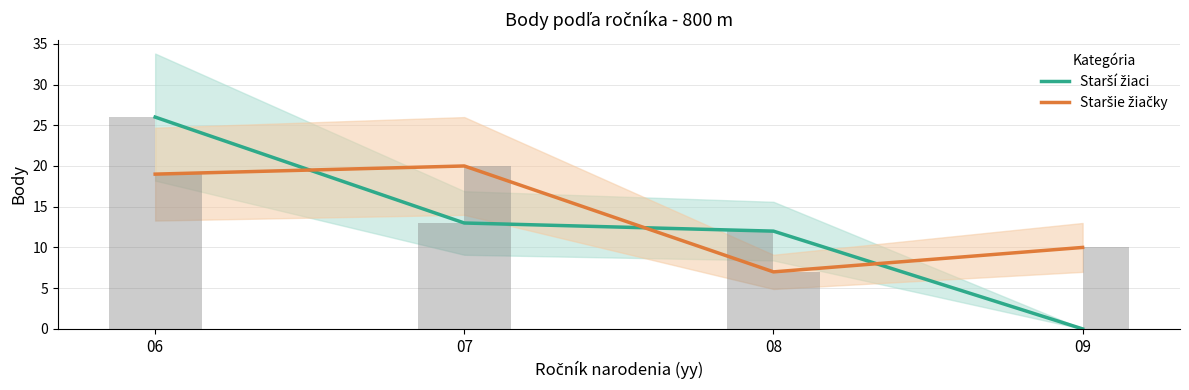

Count the number of data series in this chart.

2